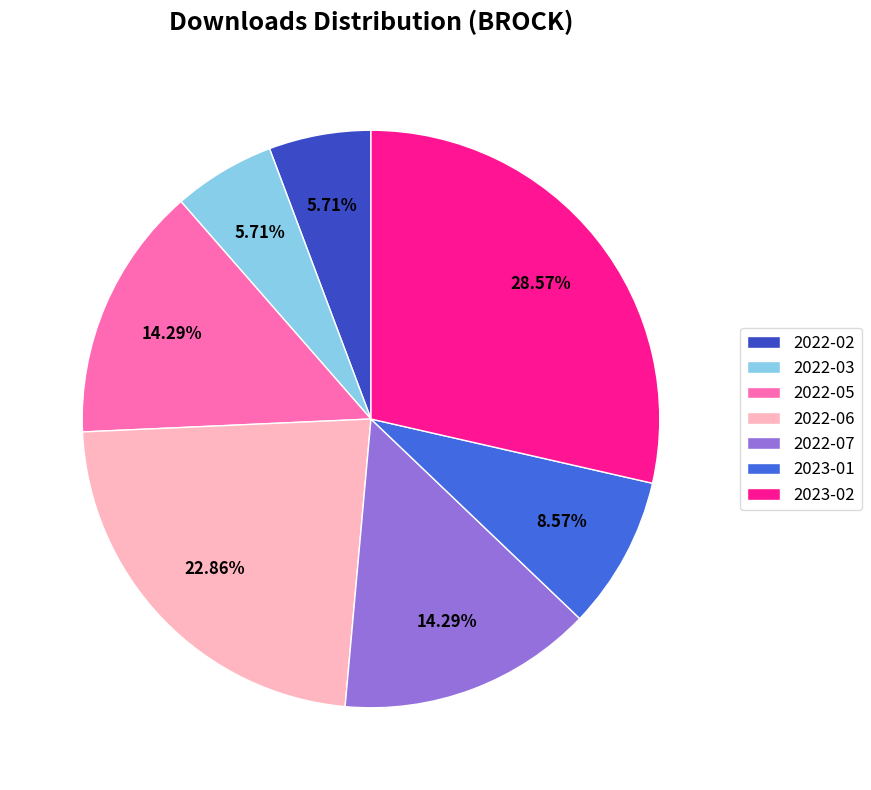

What is the ratio of the value at 2022-06 to the value at 2022-02?

4.0